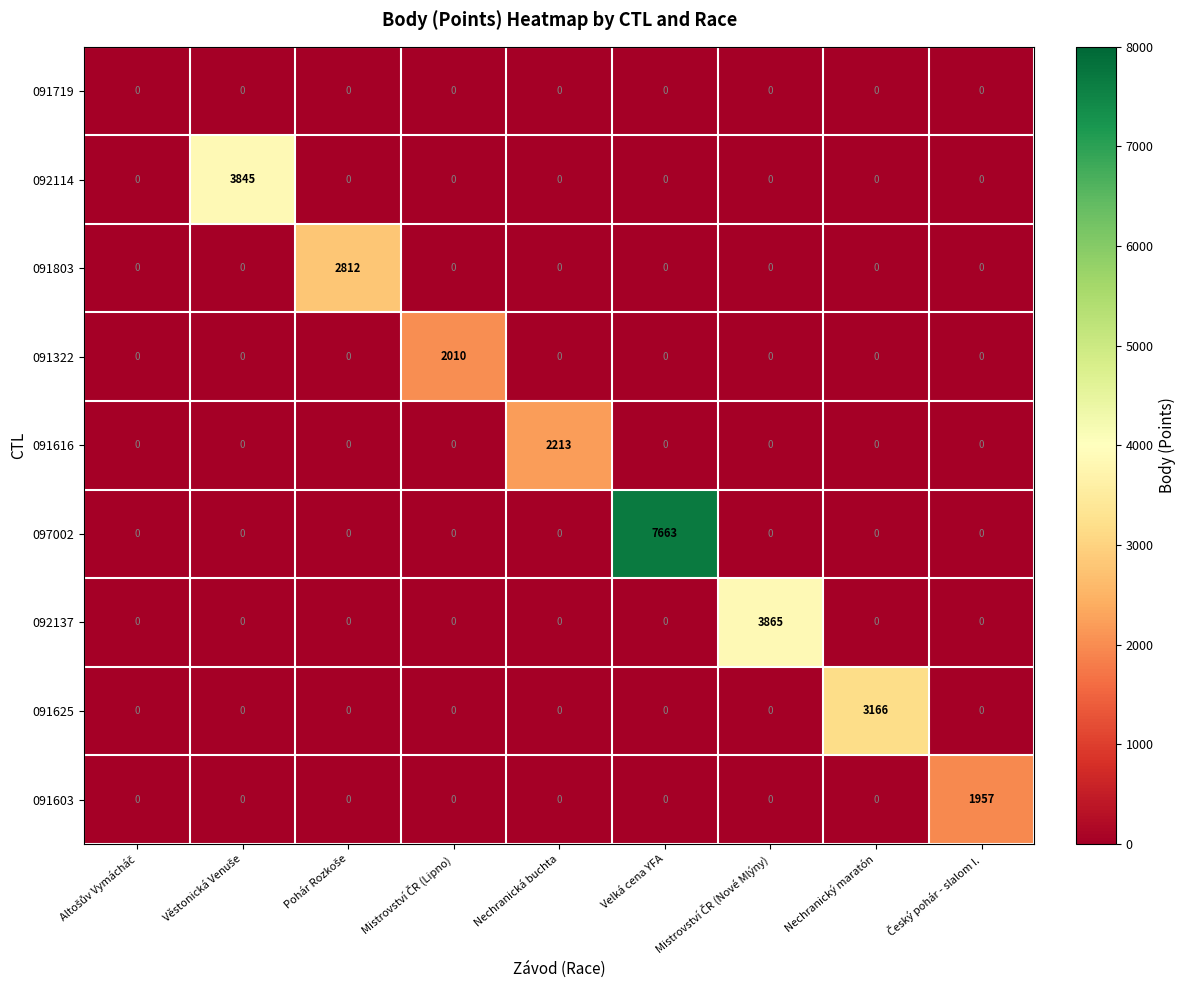

What is the average value of the 092137 series?

429